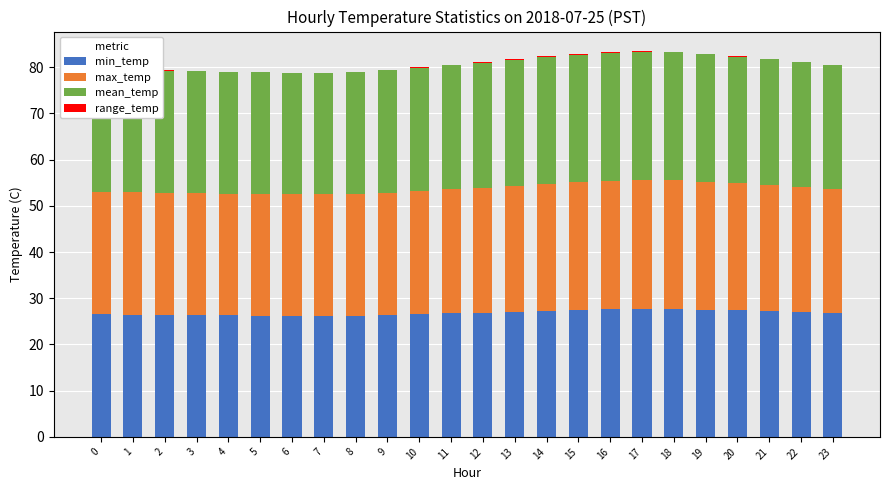

What is the maximum value for min_temp?

27.7